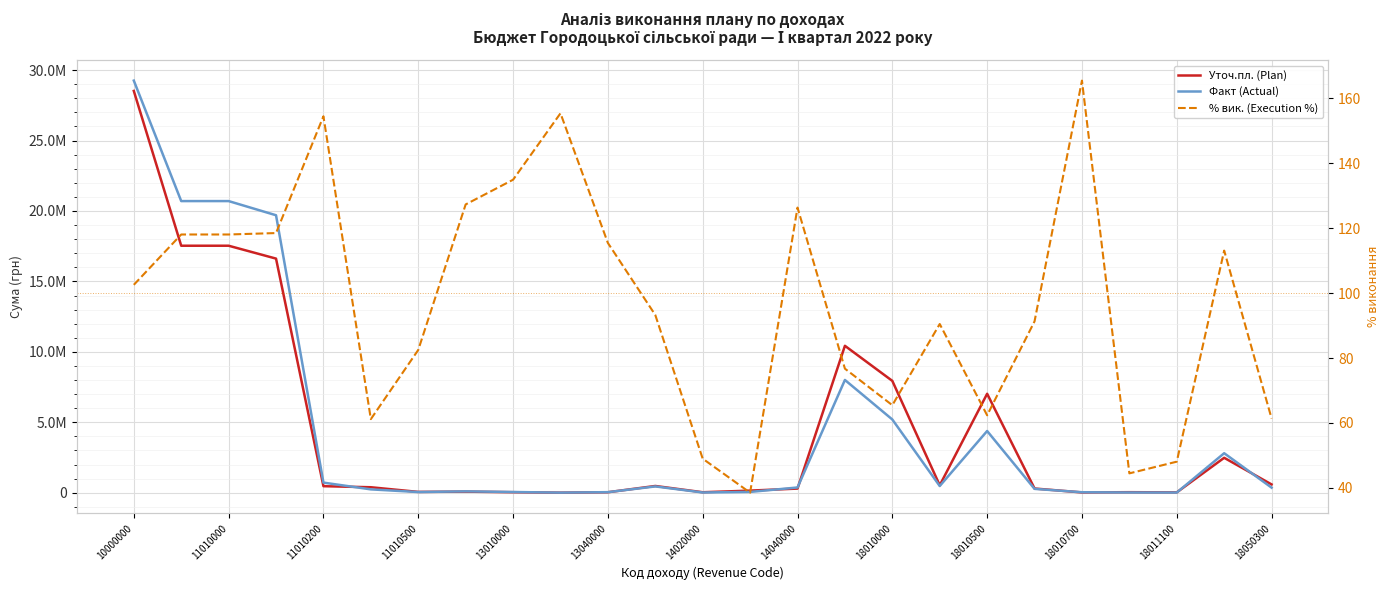

At which label is % вик. (Execution %) closest to 102?

10000000